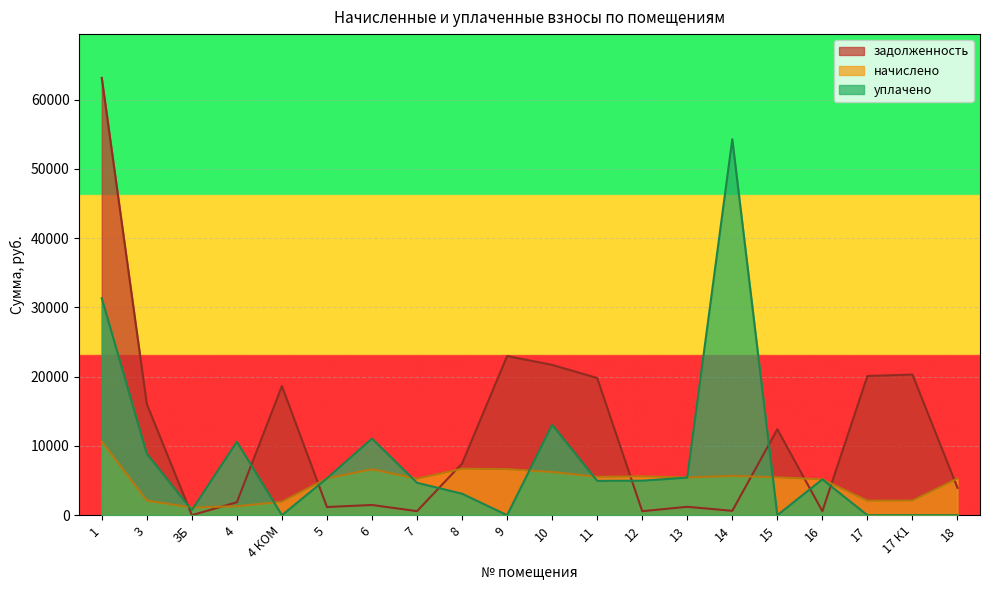

After their last crossing, which series has the higher values: задолженность or начислено?

начислено